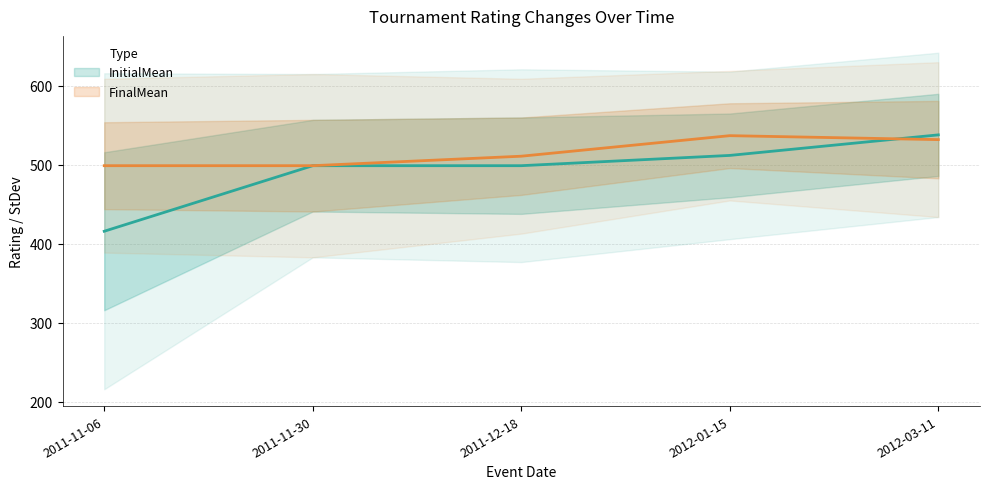

Rank the series by their maximum value, from highest to lowest.

InitialMean, FinalMean